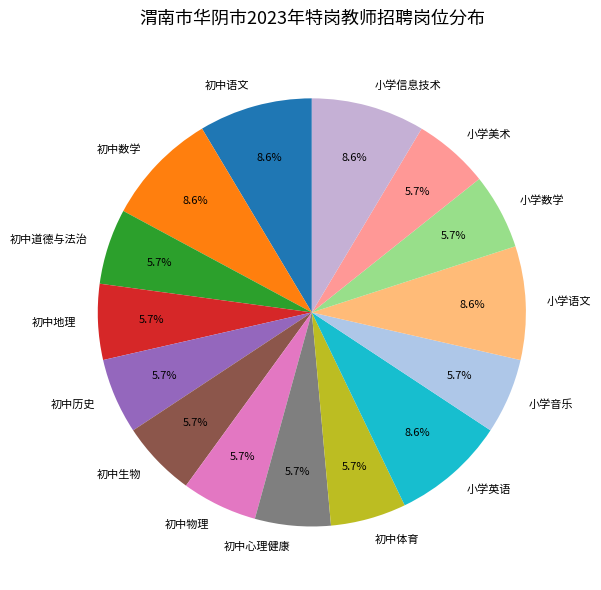

Approximately how many times larger is the value at 小学语文 compared to 初中道德与法治?

1.5